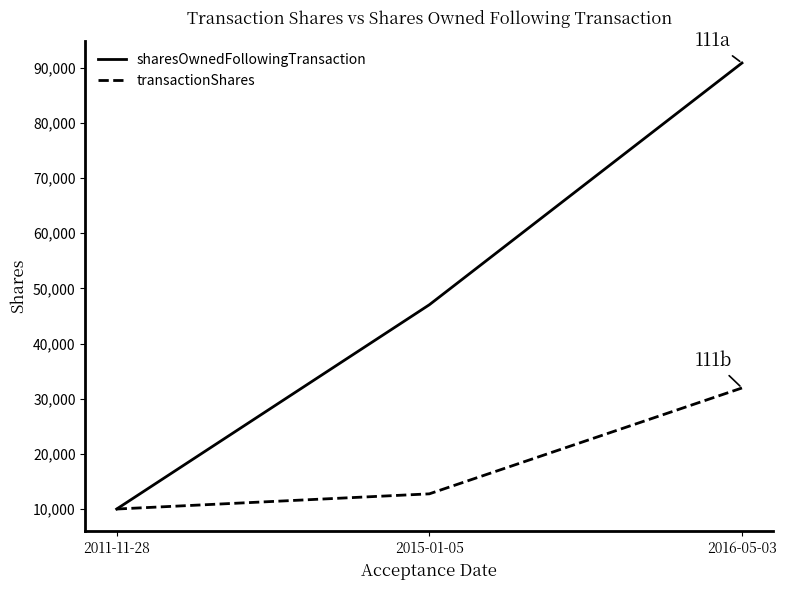

What is the difference between the maximum and minimum values in the transactionShares series?

21949